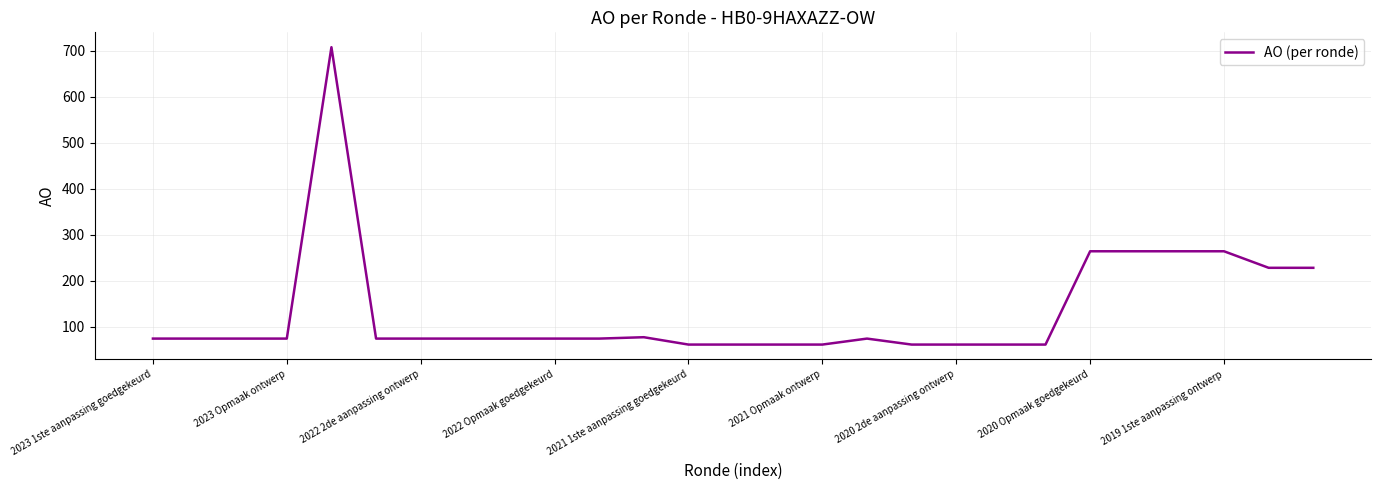

What is the difference between the maximum and minimum values?

647